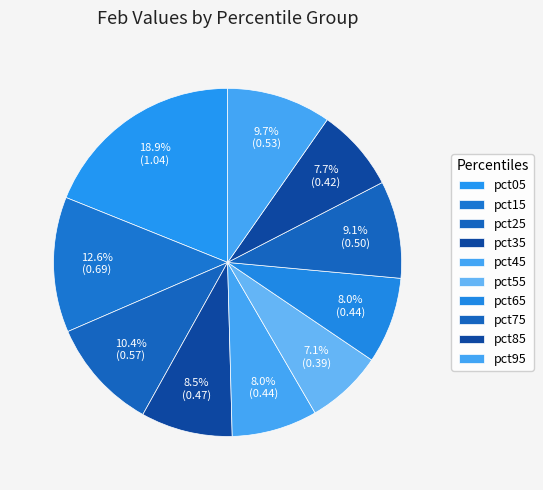

What percentage is the pct95 slice, to the nearest percent?

10%